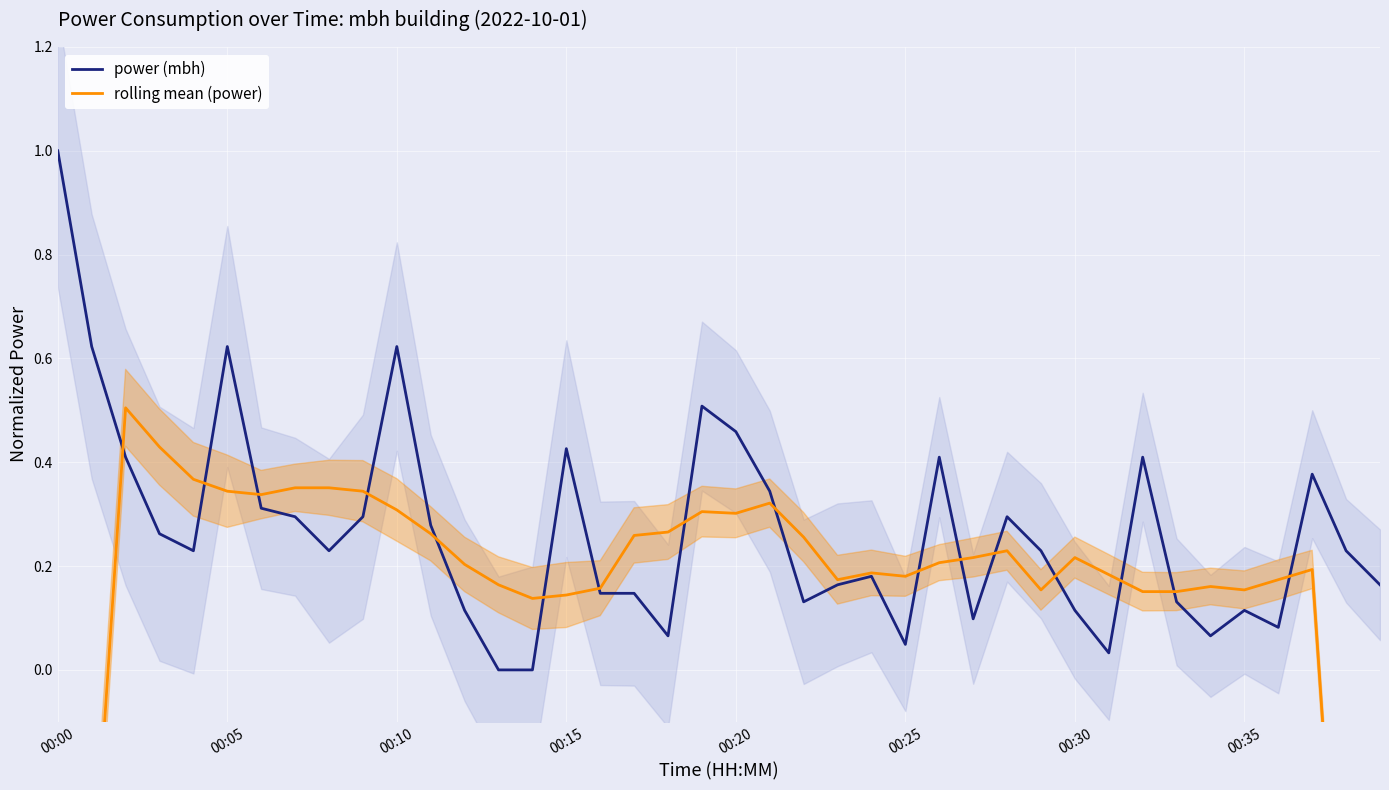

The value of power (mbh) at 00:20 is 0.7. True or false?

False